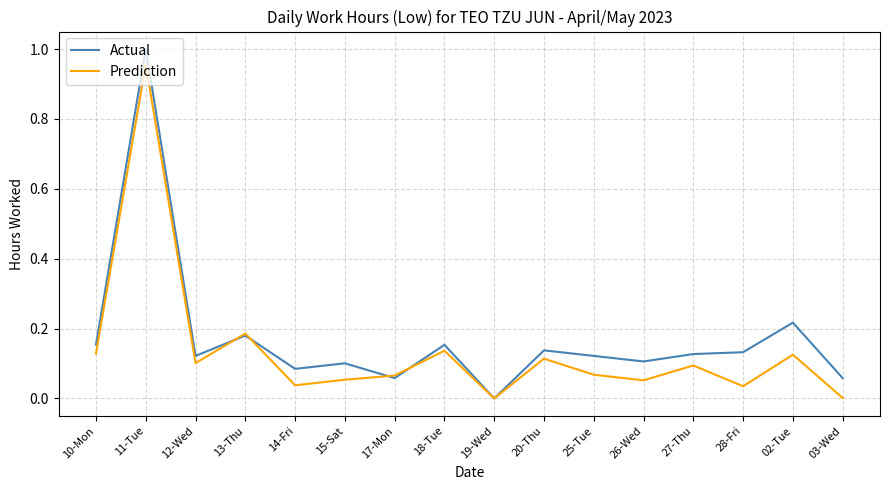

What position from the left is 19-Wed?

9